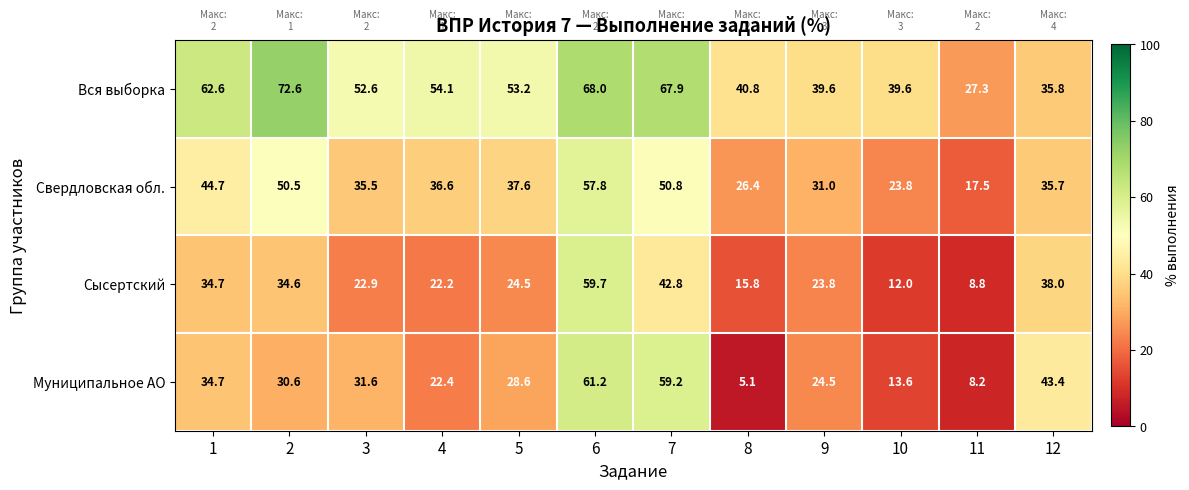

What is the maximum value for Вся выборка?

72.6